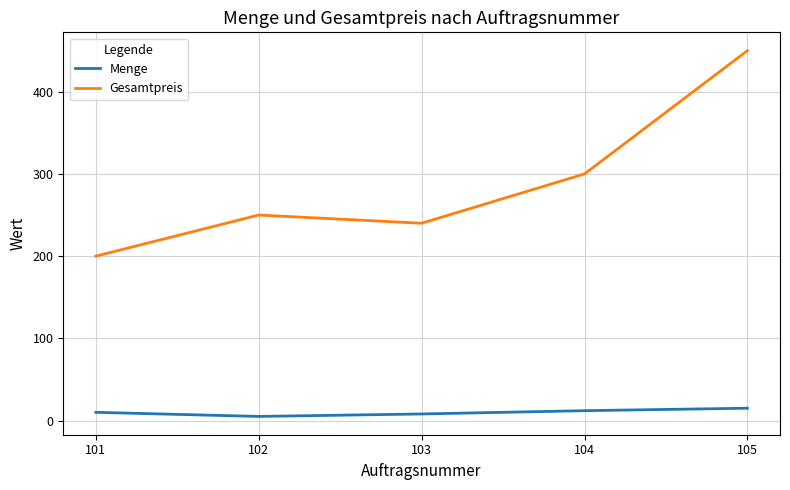

Reading left to right, transcribe all the data shown in this chart.

Menge: 101=10	102=5	103=8	104=12	105=15
Gesamtpreis: 101=200	102=250	103=240	104=300	105=450